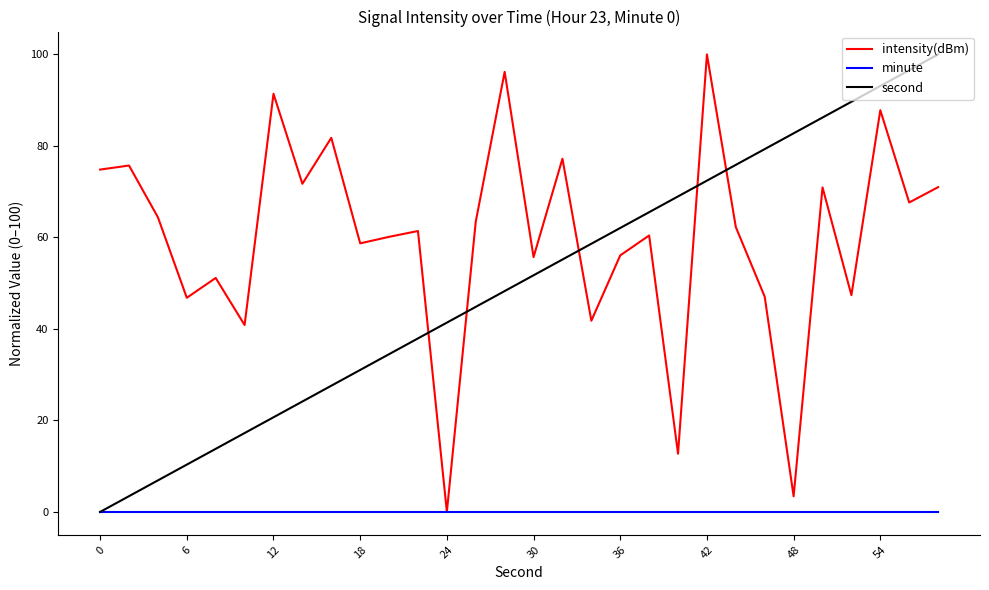

Which series has the largest total across all categories?

intensity(dBm)